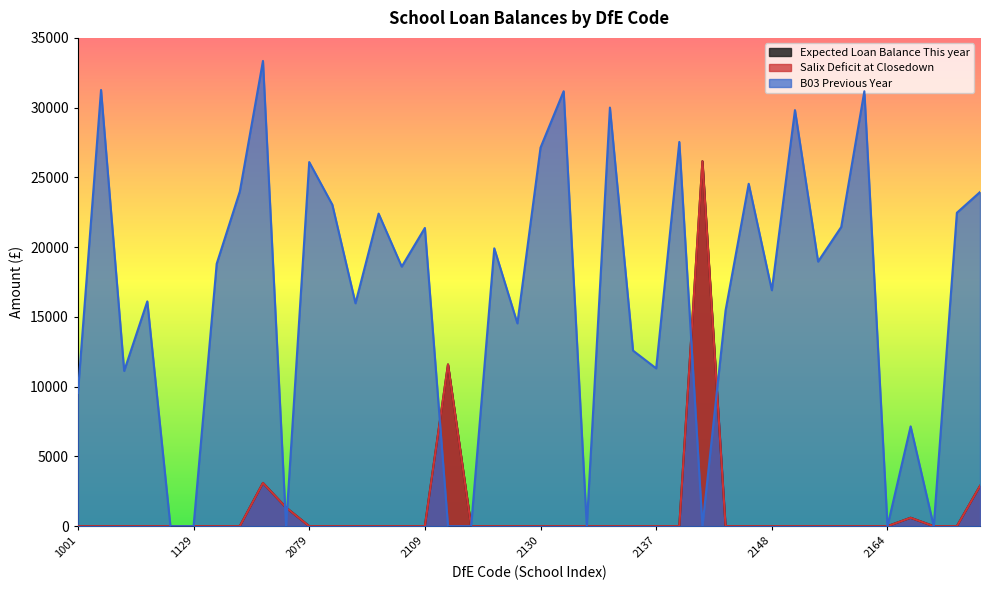

How many data points does each series have?

40